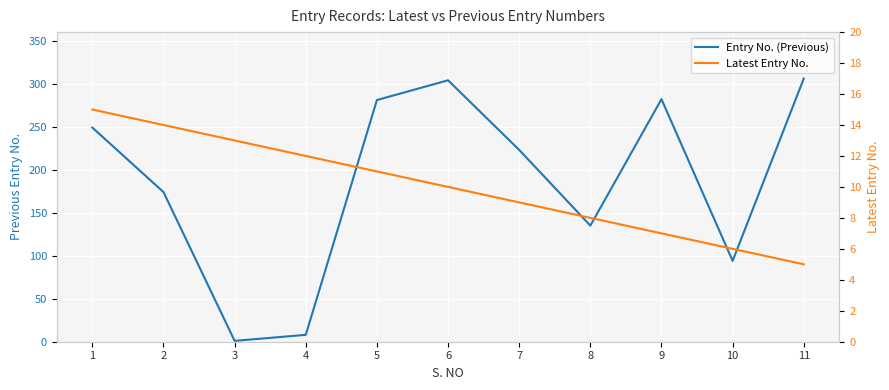

At which label does Entry No. (Previous) first exceed 223?

1